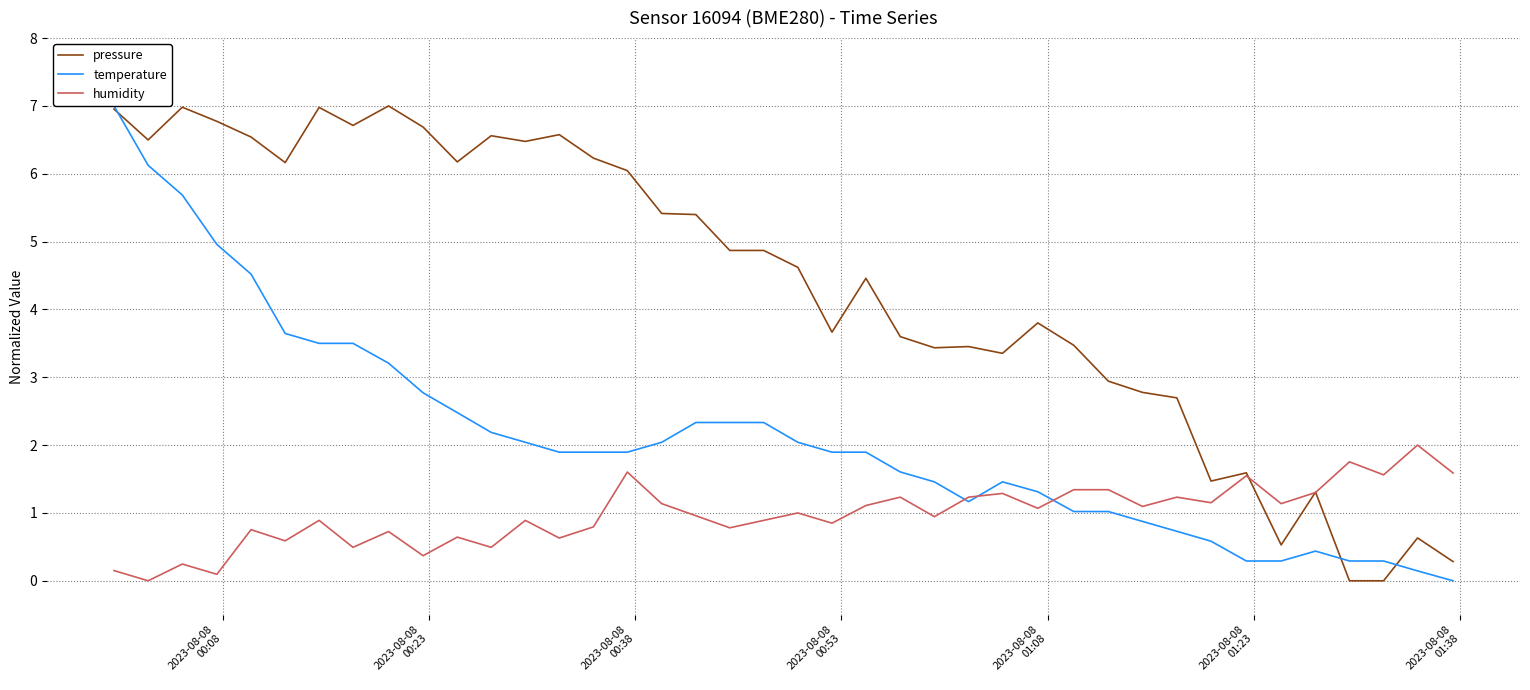

What is the highest value of the humidity series?

2.0